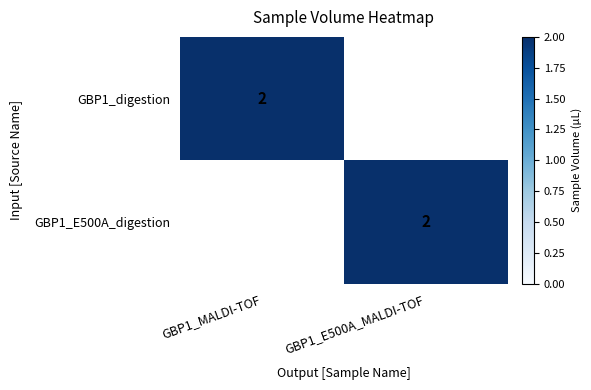

The value of GBP1_digestion at GBP1_MALDI-TOF is 1. True or false?

False